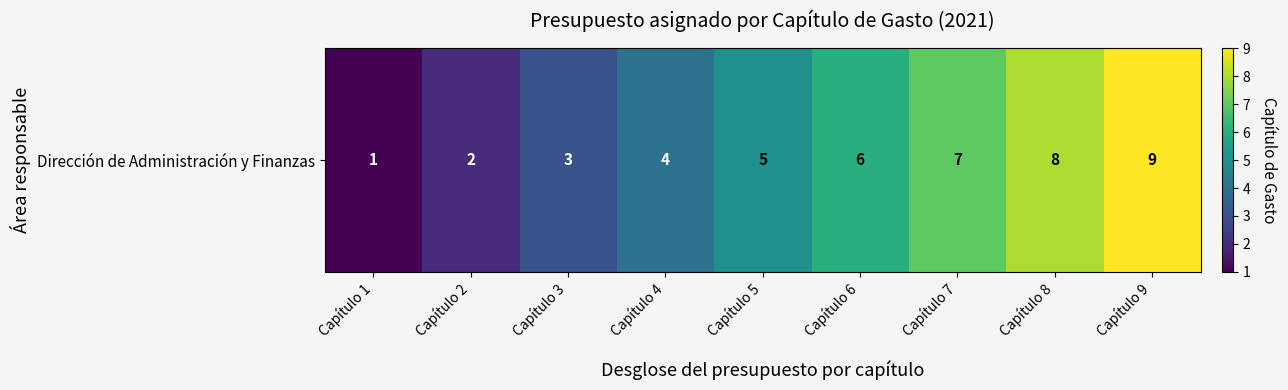

List the labels in order of value, largest first.

Capítulo 9, Capítulo 8, Capítulo 7, Capítulo 6, Capítulo 5, Capítulo 4, Capítulo 3, Capítulo 2, Capítulo 1